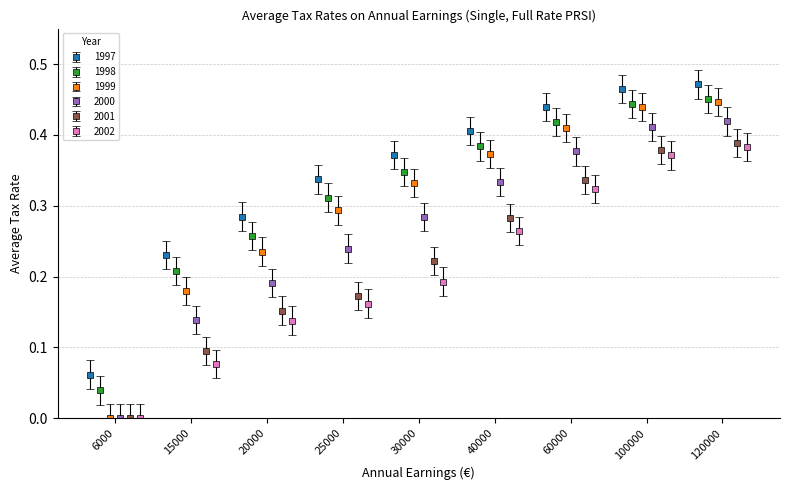

How many 1997 values are between 0 and 1?

9